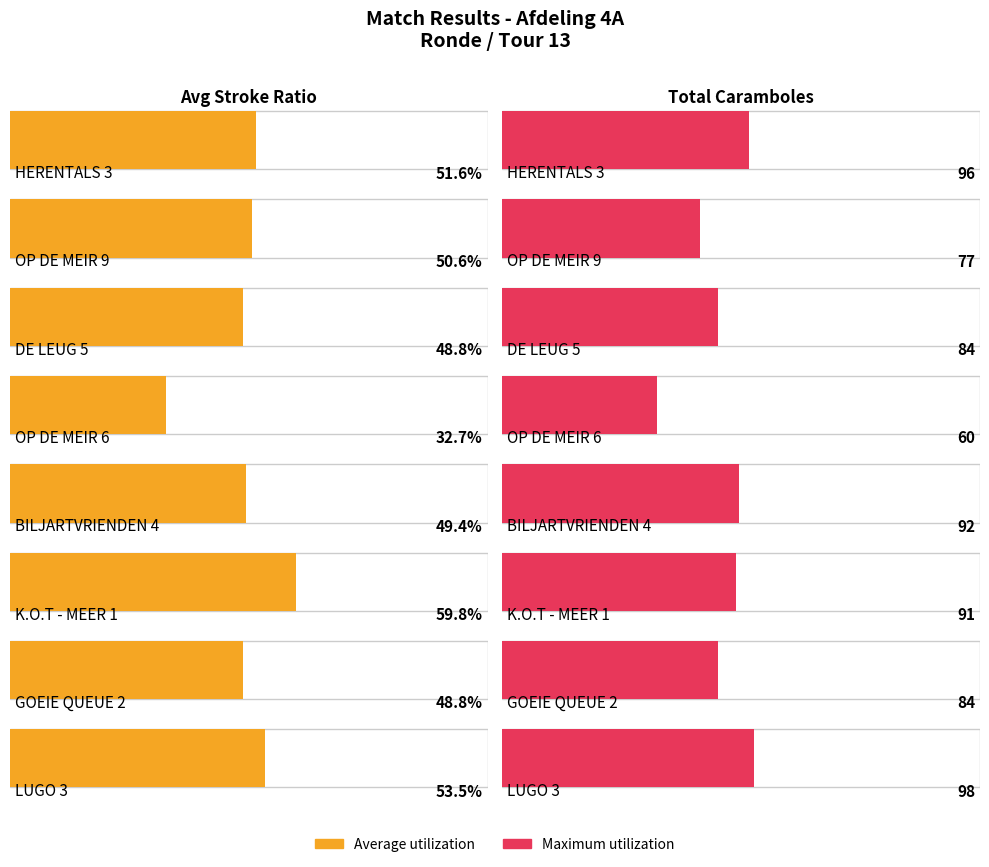

Rank the series at BILJARTVRIENDEN 4 from lowest to highest value.

Average utilization, Maximum utilization